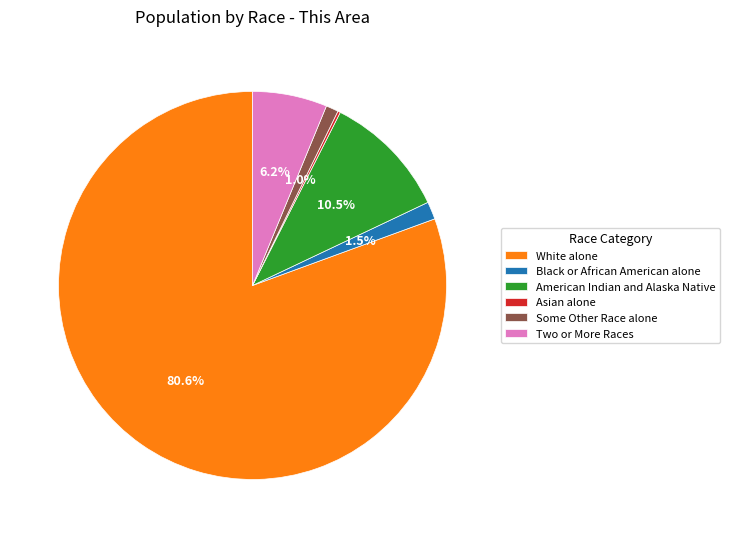

Which slice is the largest?

White alone